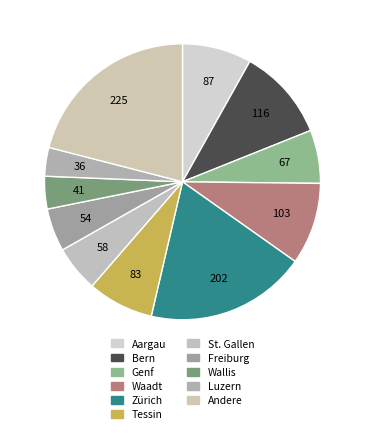

To the nearest percent, what percentage of the pie is Genf?

6%